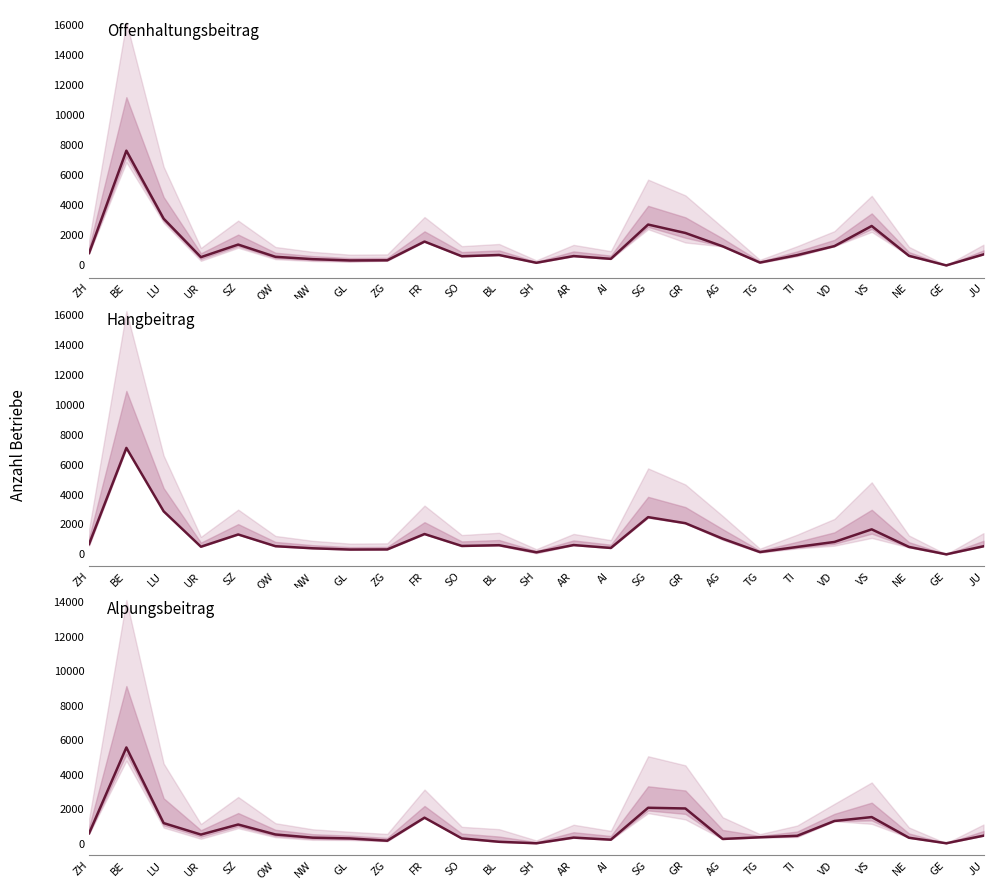

Which category has the highest value in the Alpungsbeitrag (Betriebe) series?

BE